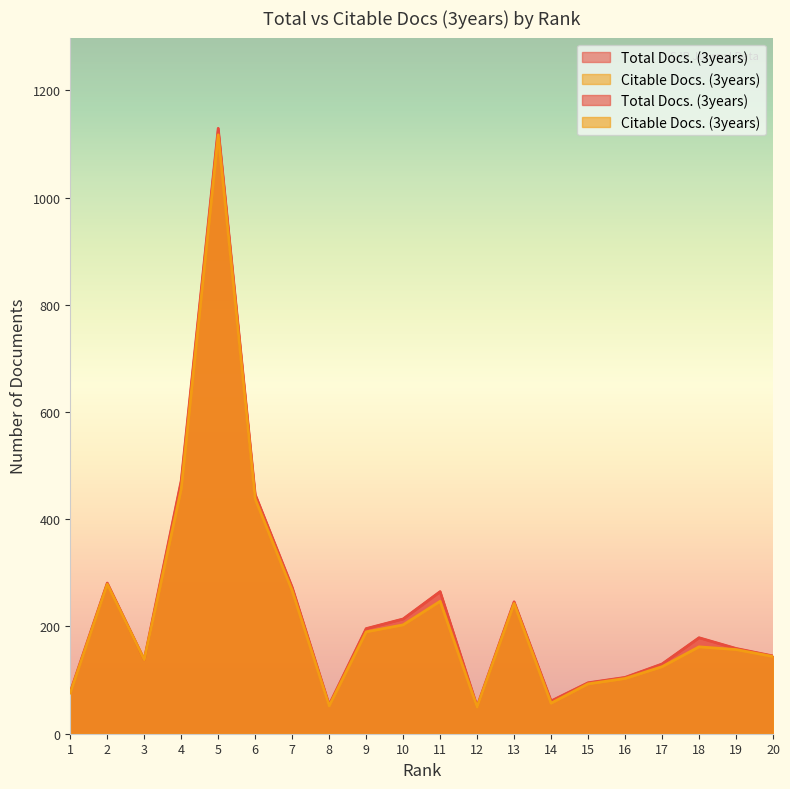

What is the spread (max minus min) of values at 16?

2